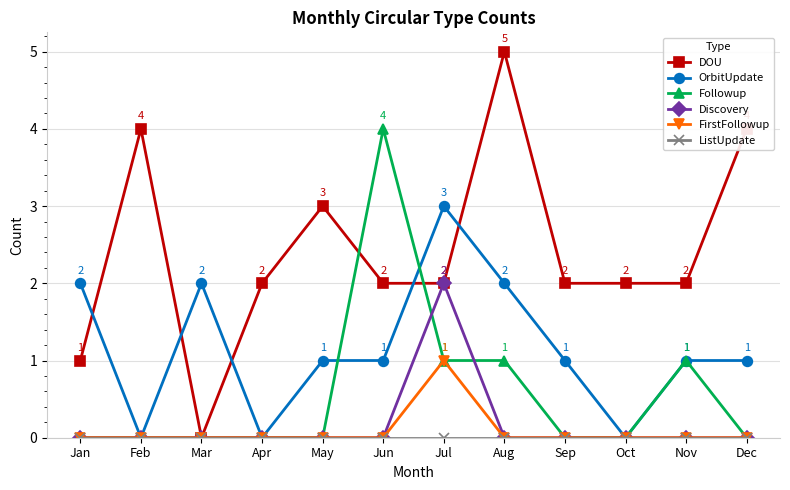

At which label does Followup reach its peak?

Jun